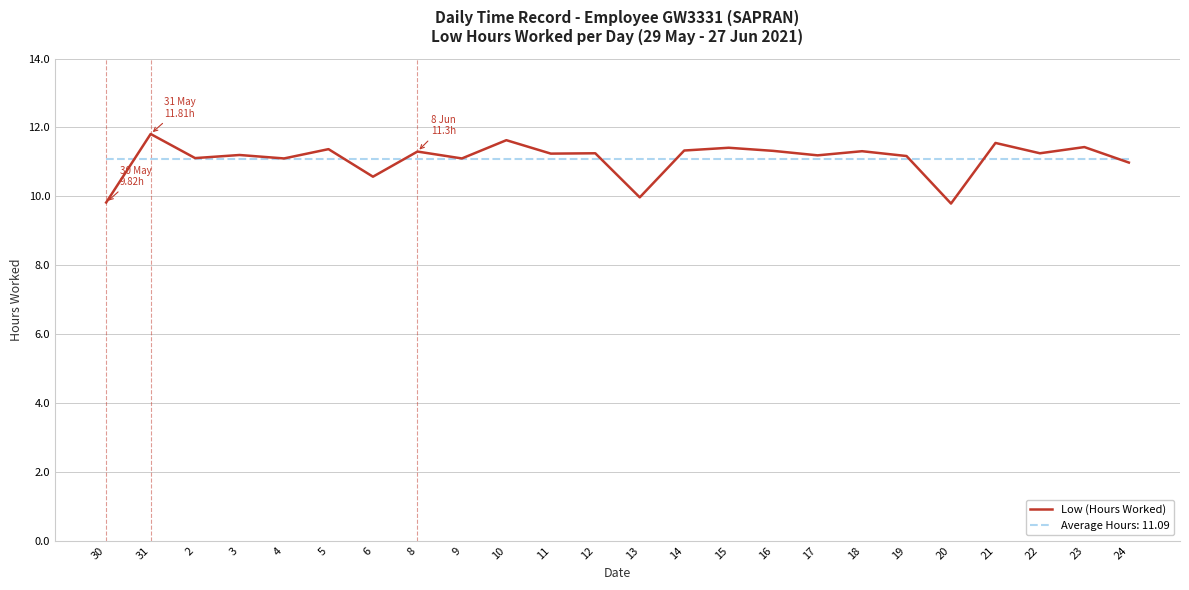

True or false: Average Hours: 11.09 has a value of 11.1 at 13.

True